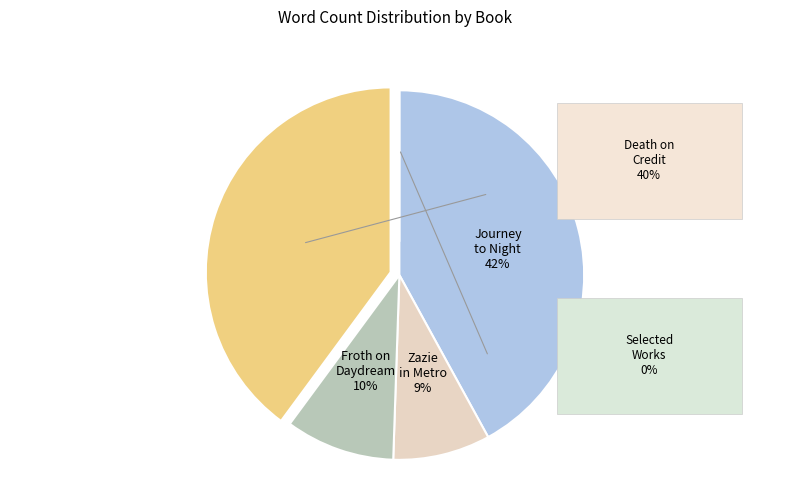

Combined, what portion of the pie is Zazie in the Metro and Journey to the End of The Night?

50.5%